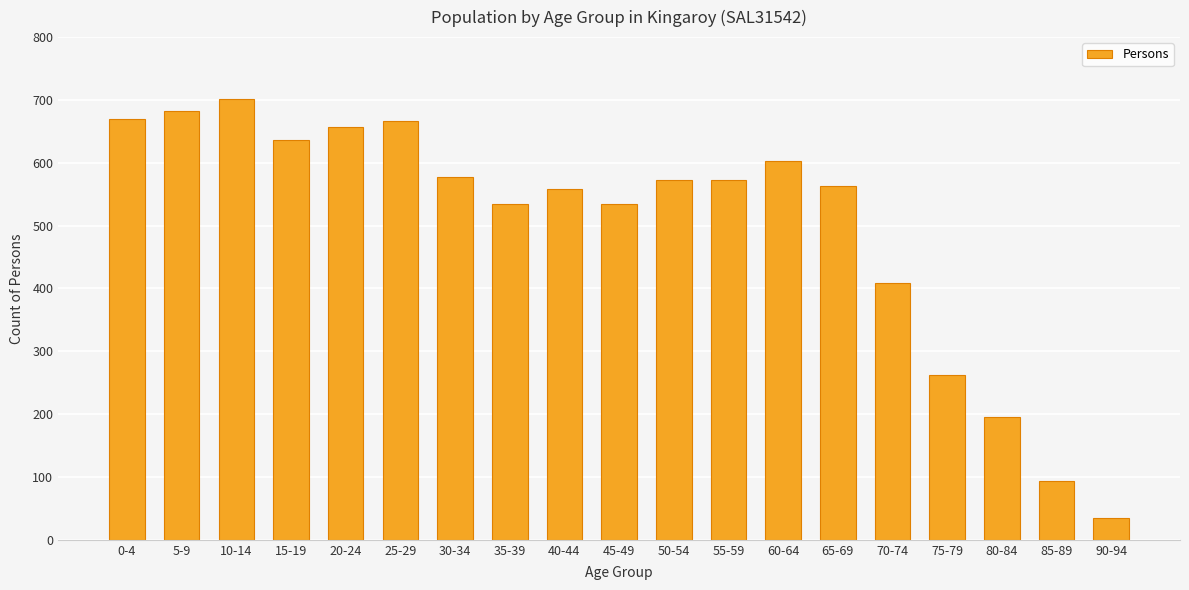

How many values are below 572?

9